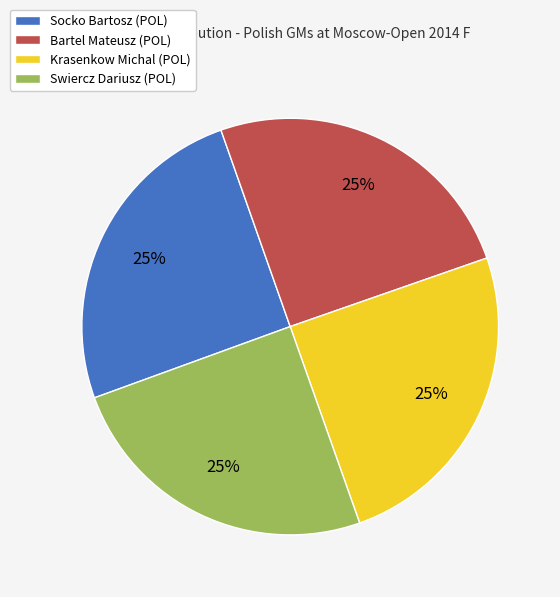

True or false: Socko Bartosz (POL) accounts for 25% of the total.

True